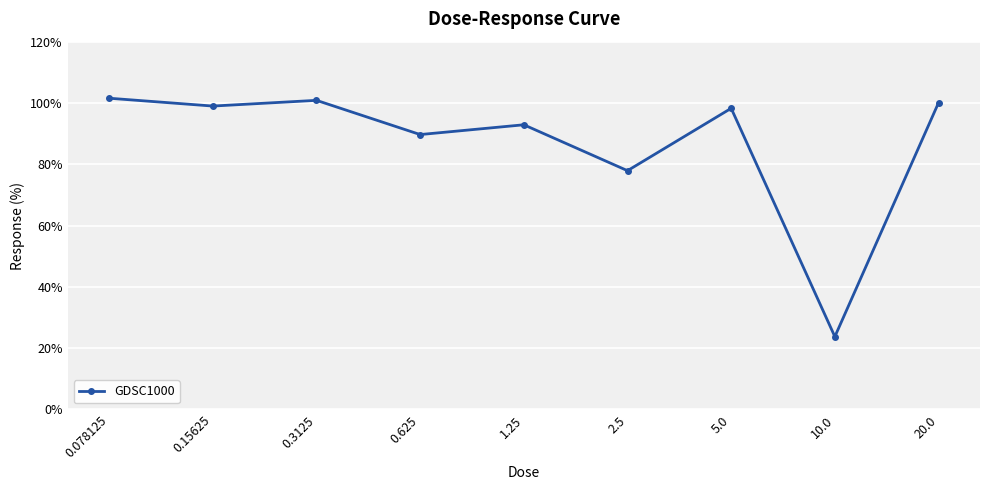

What is the value of the 2nd point from the left?

99.0